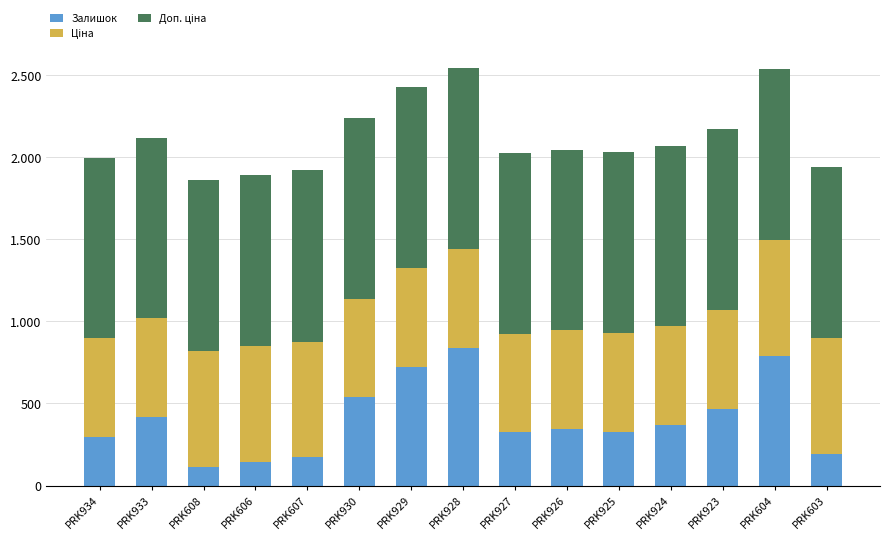

What is the minimum value for Залишок?

115.0